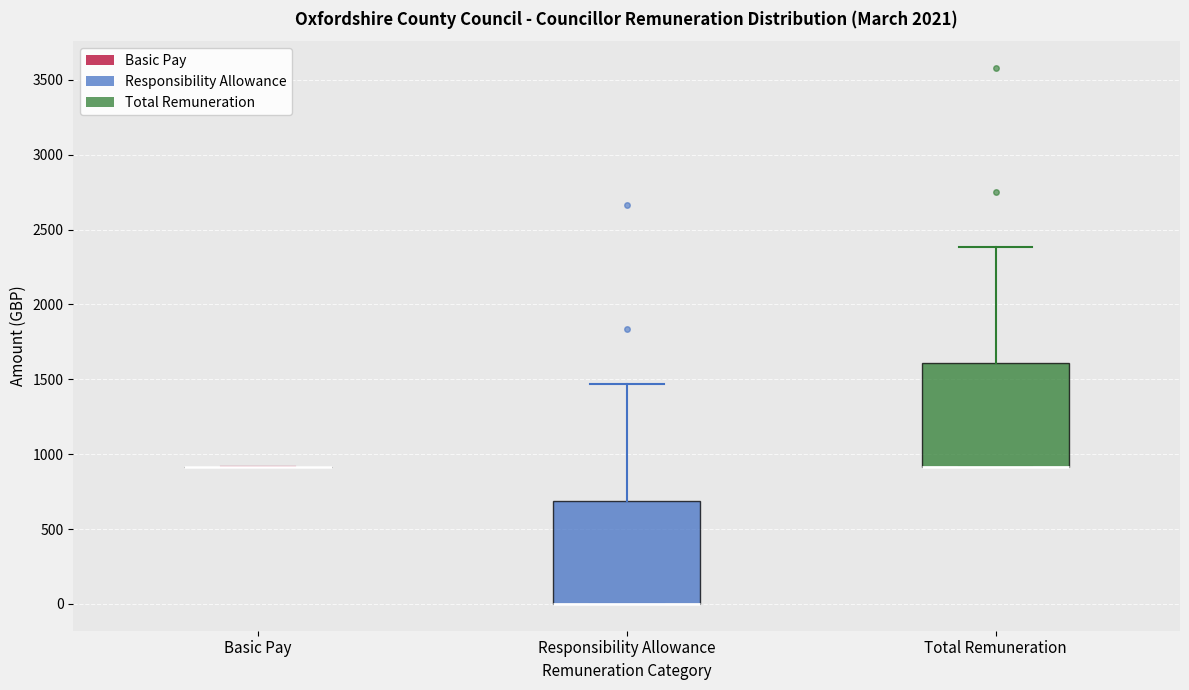

Reading left to right, read every box against the y-axis: the position of its median line, the range the box covers, and the ends of its whiskers. The values are not printed on the chart, so give them approximately, as read against the axis.

Basic Pay: box collapsed to a line at 900, whiskers 900 to 900
Responsibility Allowance: median 0 (drawn on the box's lower edge), box 0 to 700, whiskers 0 to 1450
Total Remuneration: median 900 (drawn on the box's lower edge), box 900 to 1600, whiskers 900 to 2400